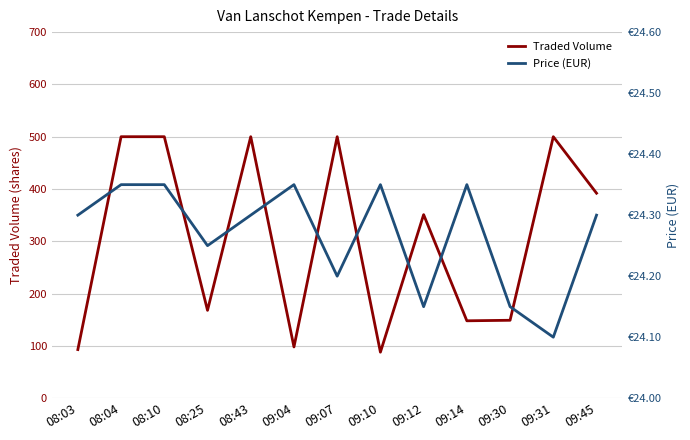

Which label corresponds to the largest value in the chart?

08:04